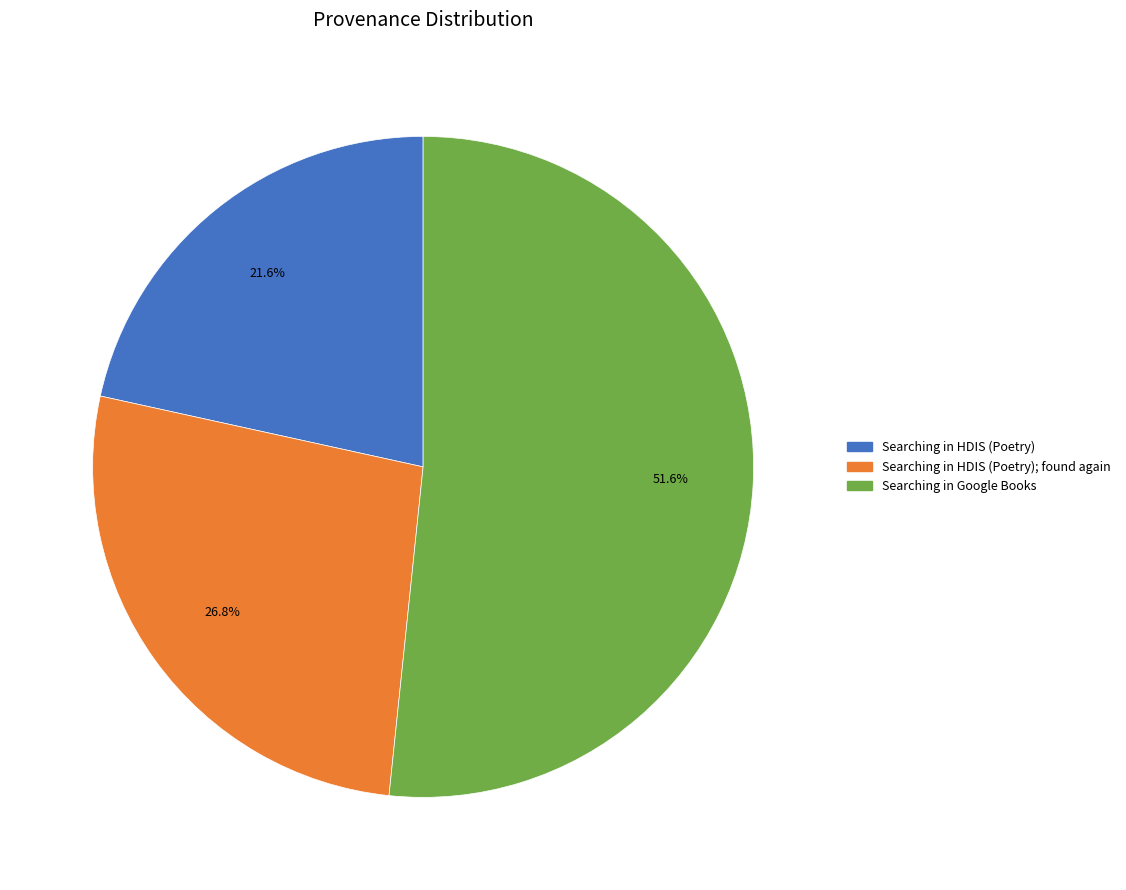

To the nearest percent, what is the combined percentage of Searching in HDIS (Poetry) and Searching in Google Books?

73%